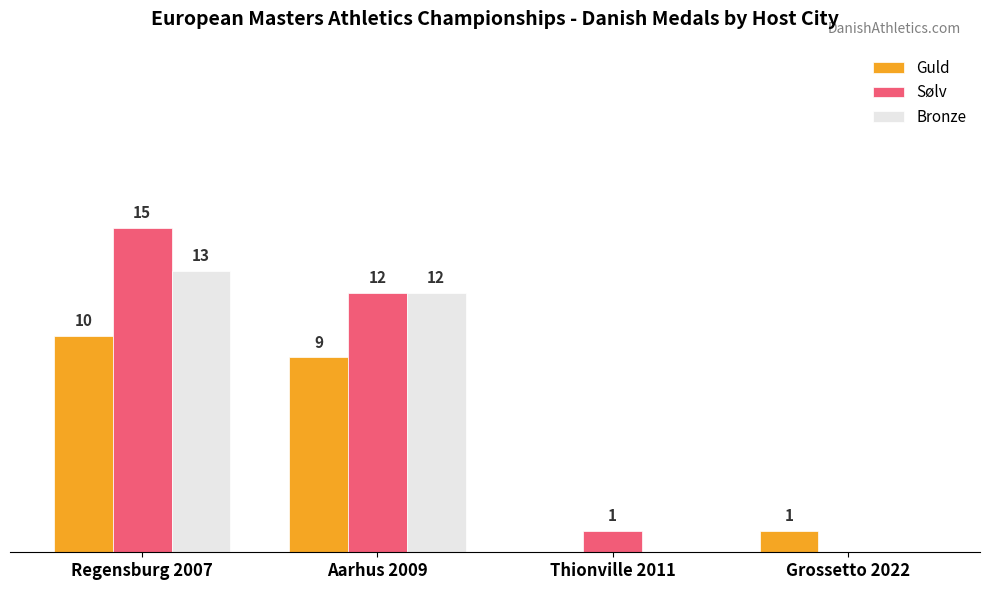

Which category has the highest value across all series?

Regensburg 2007